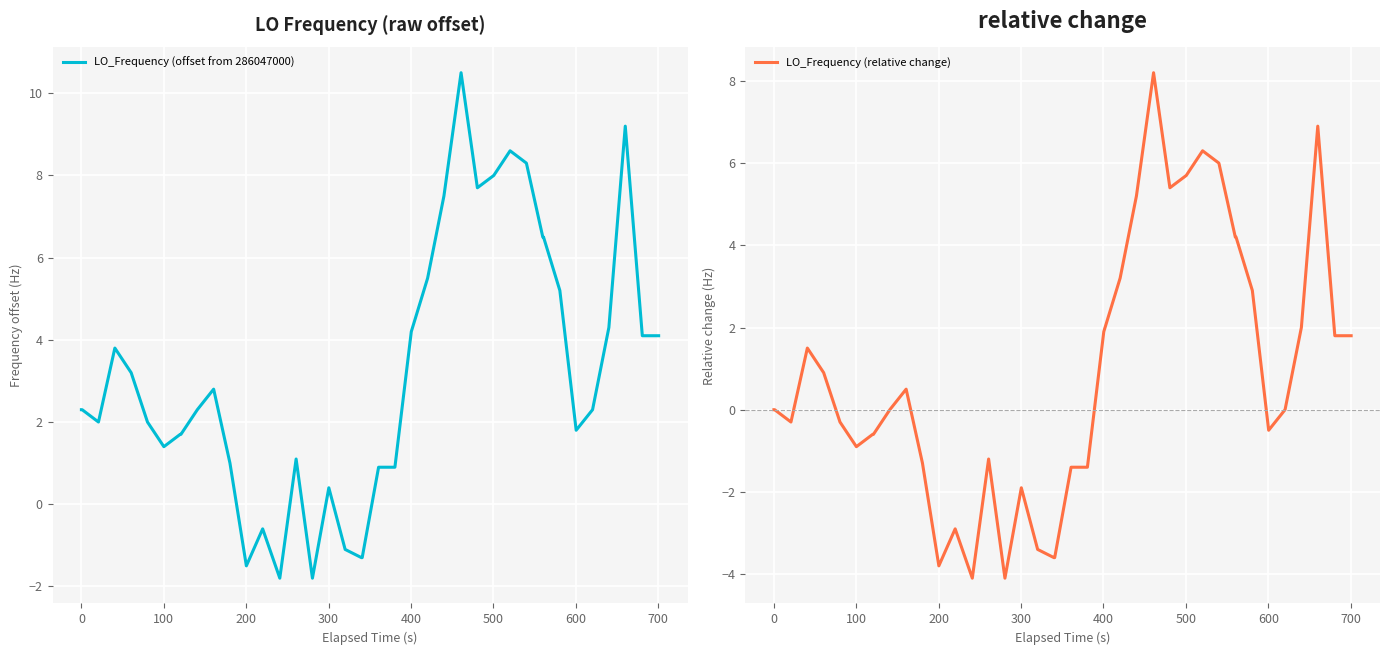

What is the lowest value of the LO_Frequency (relative change) series?

-4.1